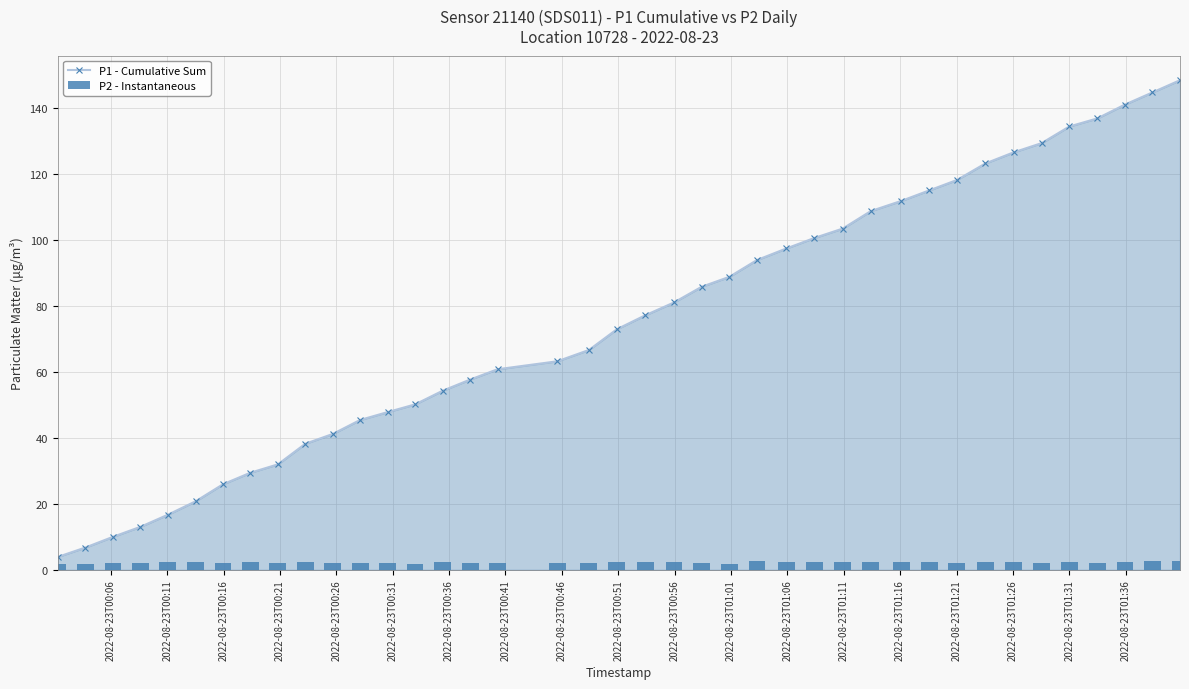

What is the minimum value for P1 - Cumulative Sum?

3.9